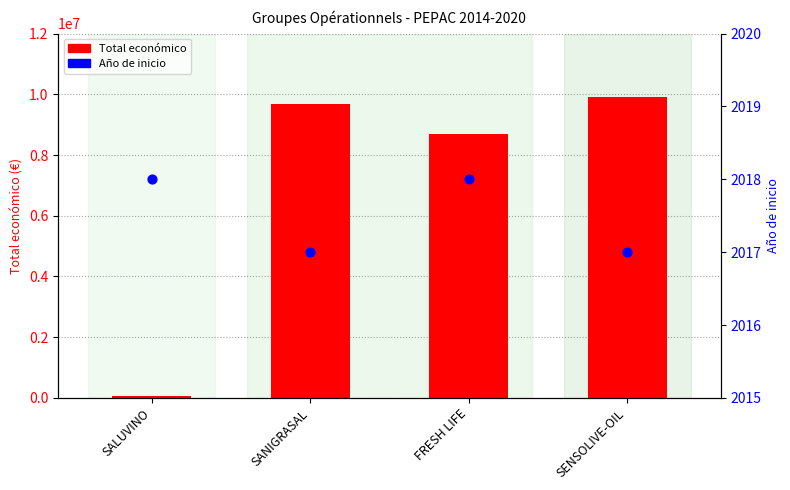

Which series contains the highest Y value?

Total económico